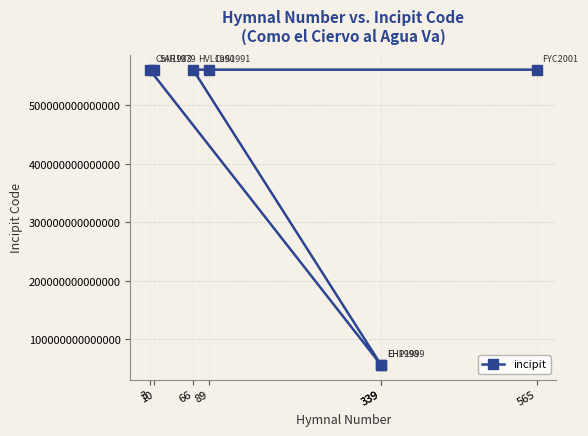

Is it true that the value at 3 is 561232356123215?

True